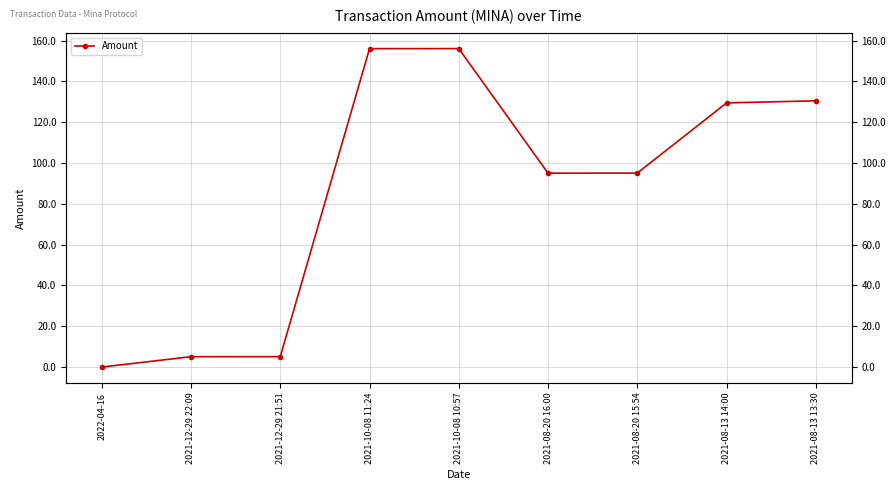

What is the change in value from 2021-12-29 22:09 to 2021-08-20 15:54?

+90.0